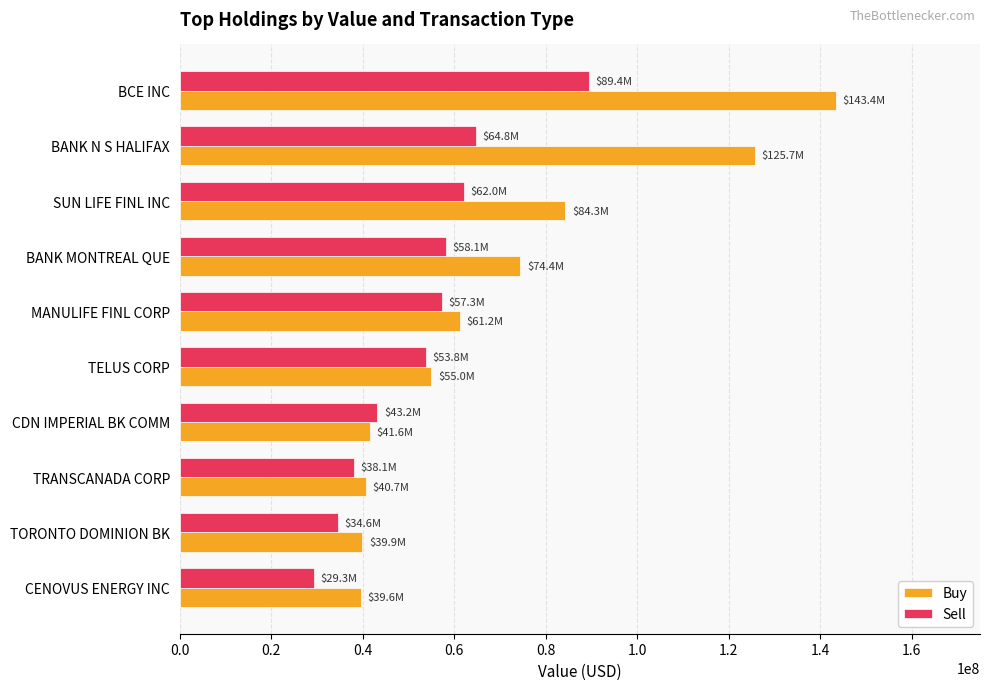

What is the difference between the maximum and minimum values in the Buy series?

103725000